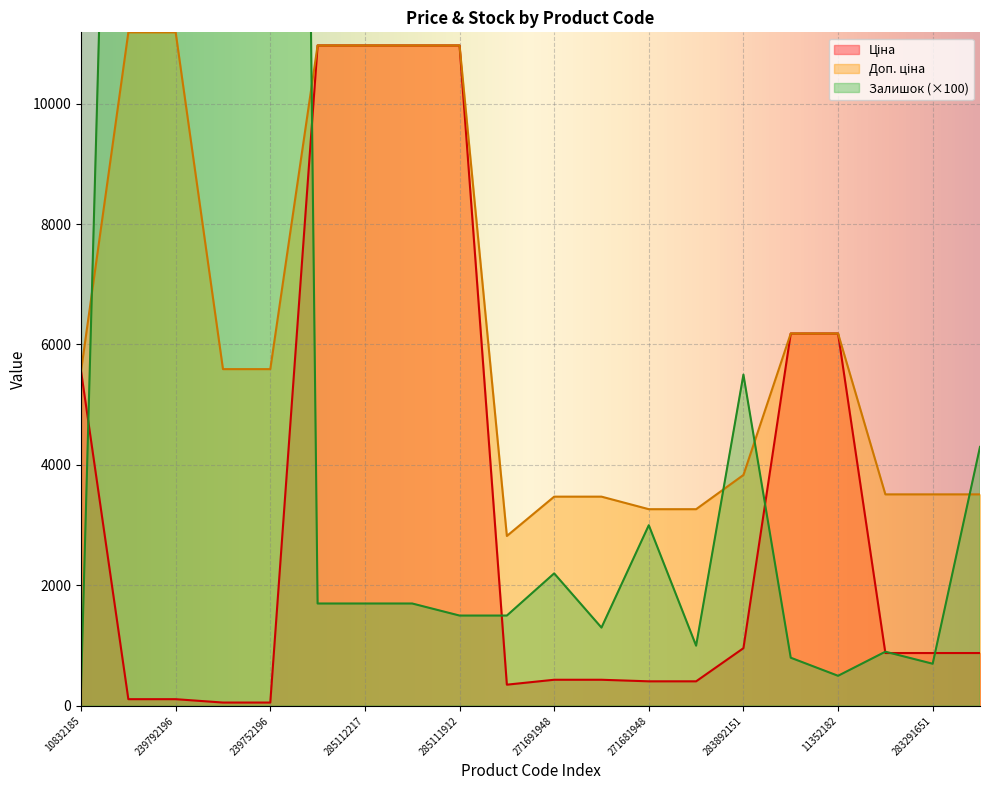

How many times do Залишок and Доп. ціна cross each other?

5